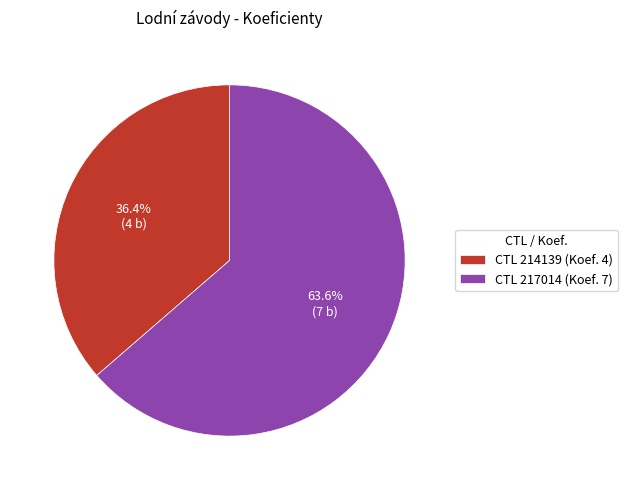

Which slice is the smallest?

CTL 214139 (Koef. 4)